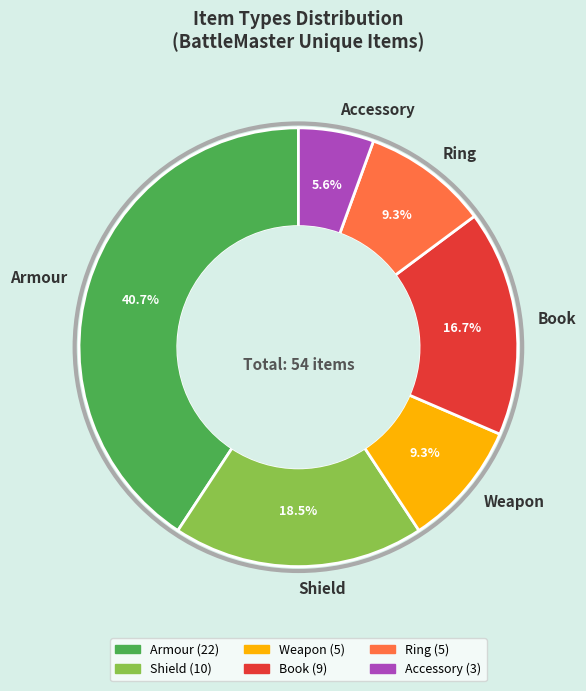

Combined, what portion of the pie is Armour and Accessory?

46.3%